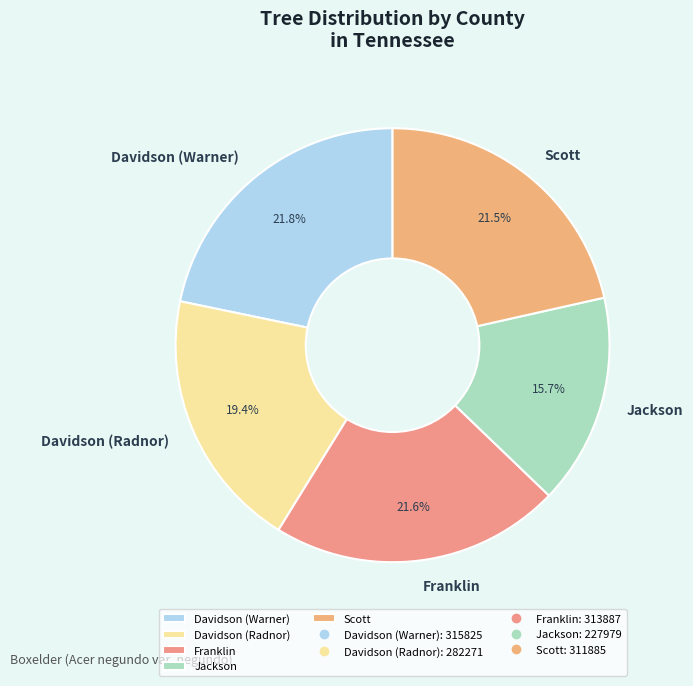

To the nearest percent, what is the average slice percentage?

20%